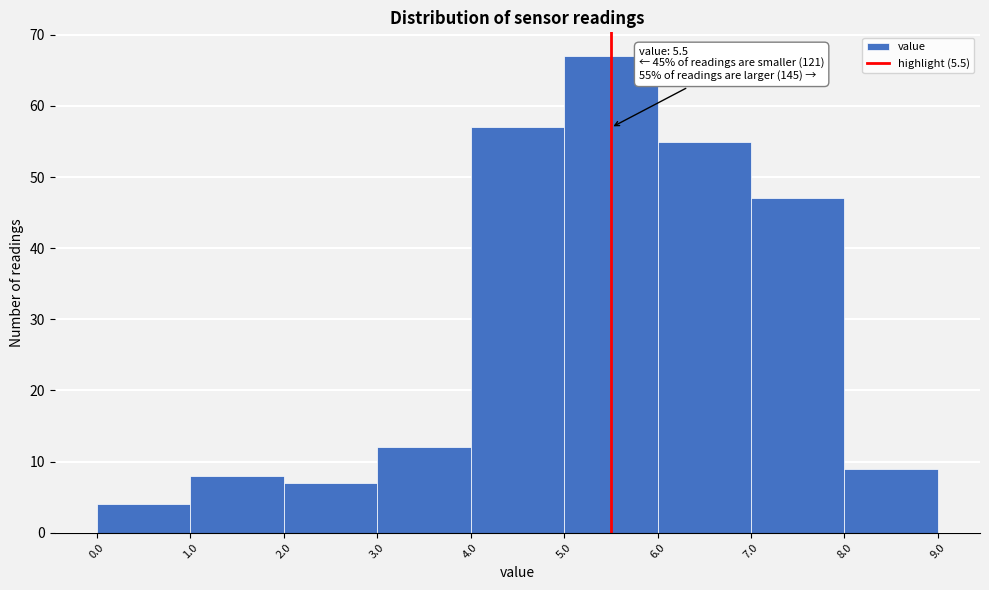

Over which range of the x-axis is the bar tallest?

5.0 to 6.0